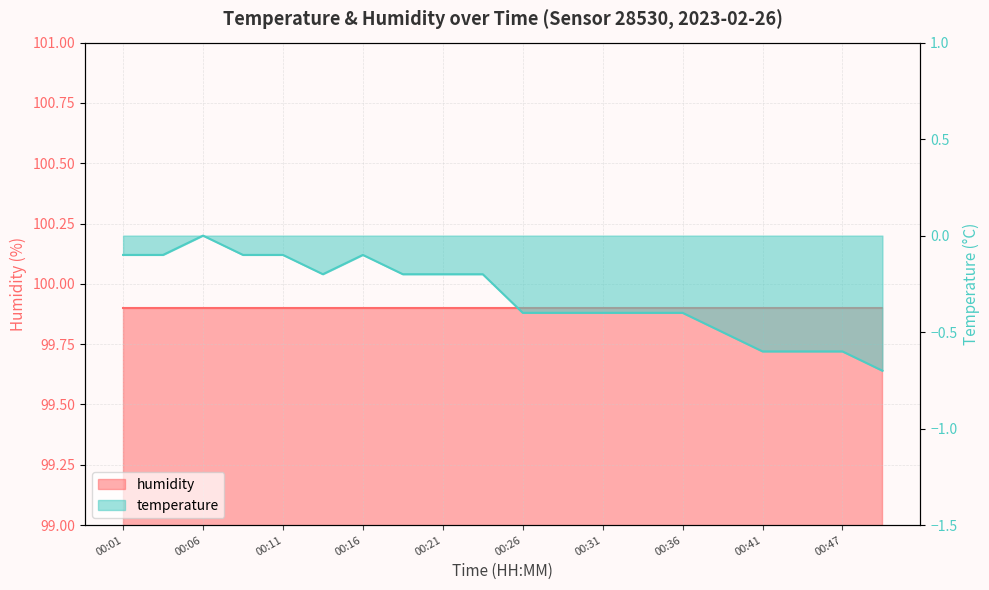

What is the value of the 16th point from the left?

-0.5